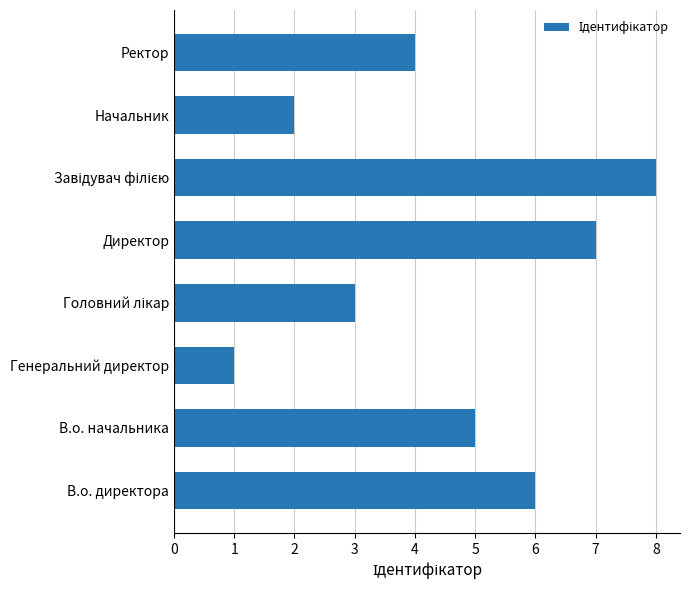

Which has a higher value, Директор or В.о. директора?

Директор